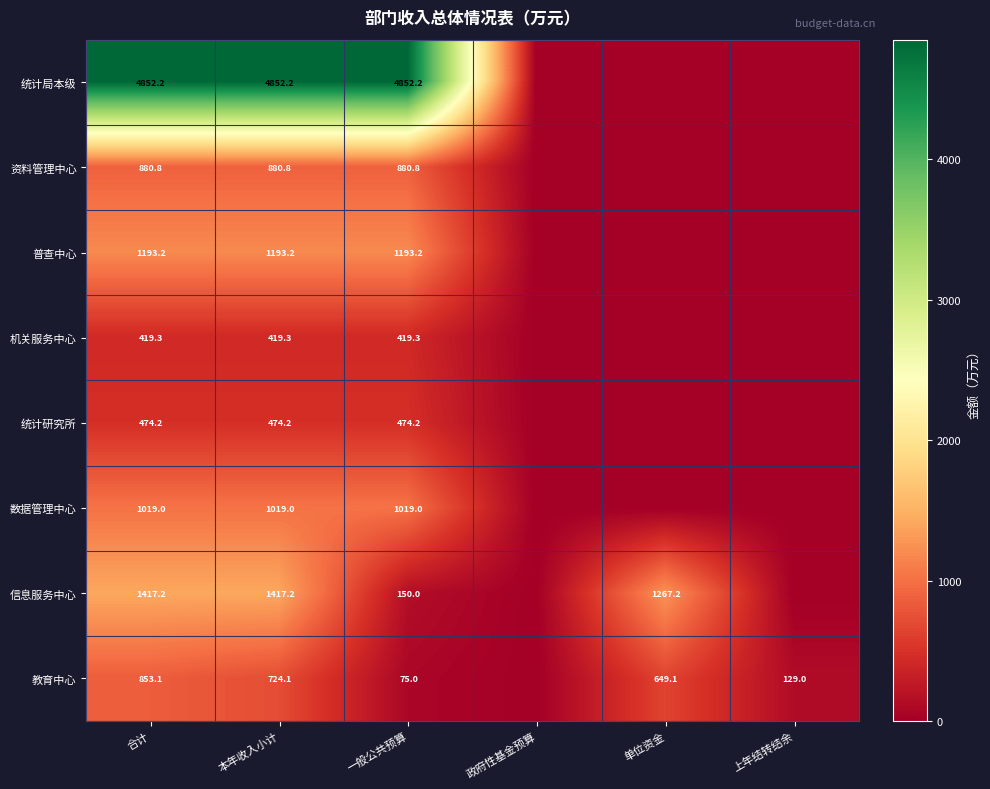

What is the sum of the 普查中心 values at 一般公共预算 and 合计?

2386.4